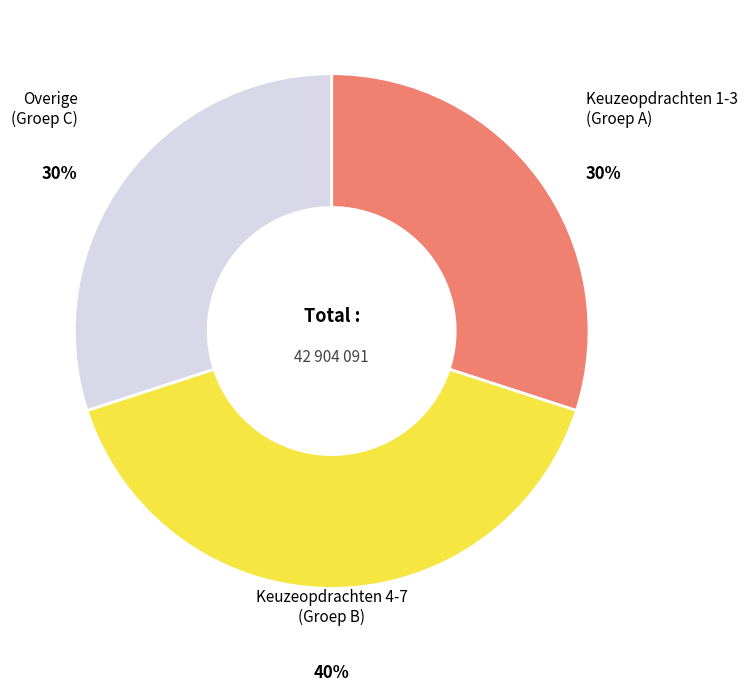

Does any single category account for the majority?

No